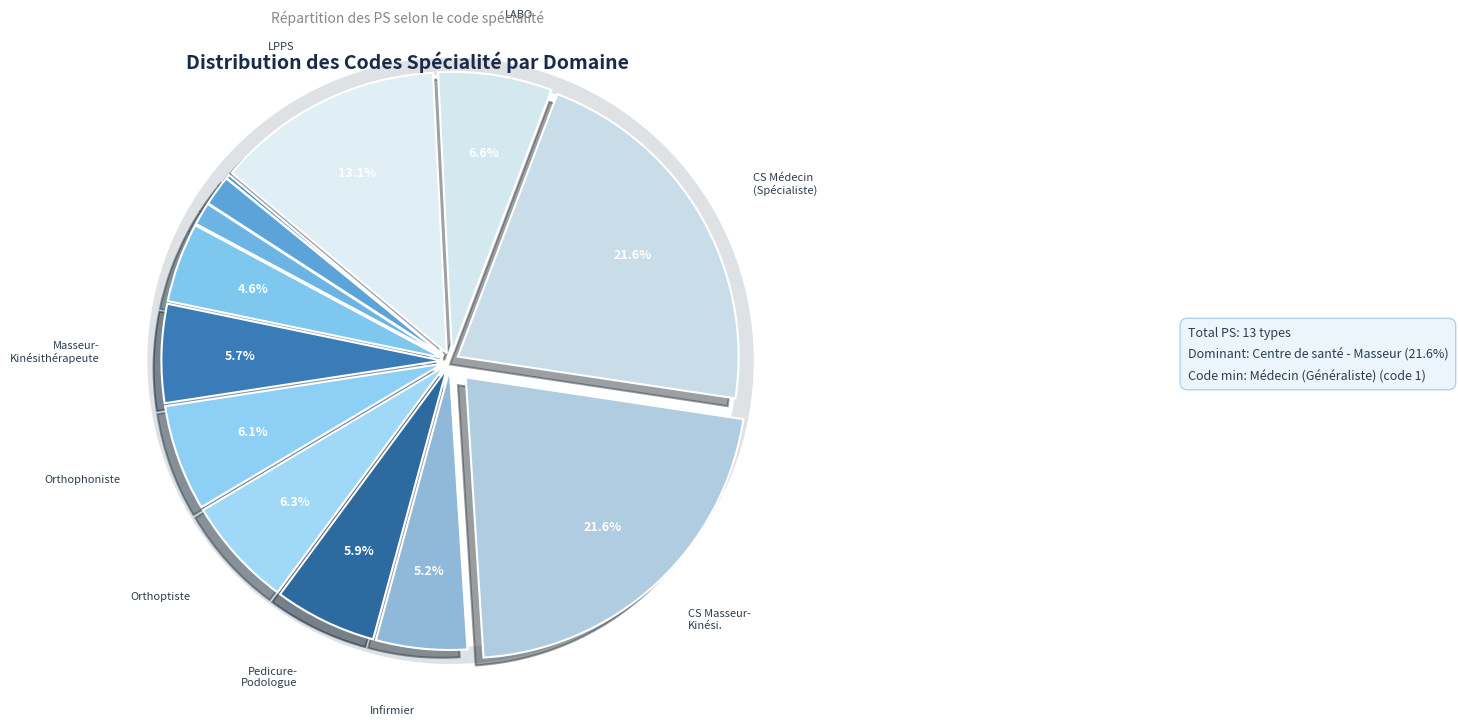

Which has a higher value, Orthoptiste or LPPS?

LPPS